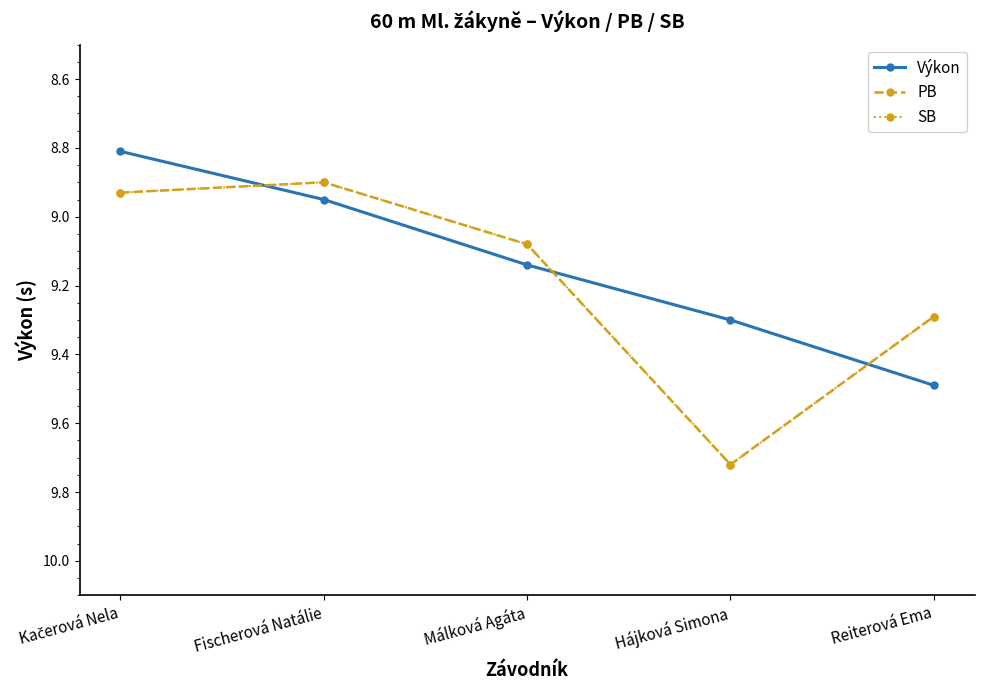

Which category has the highest value in the PB series?

Hájková Simona